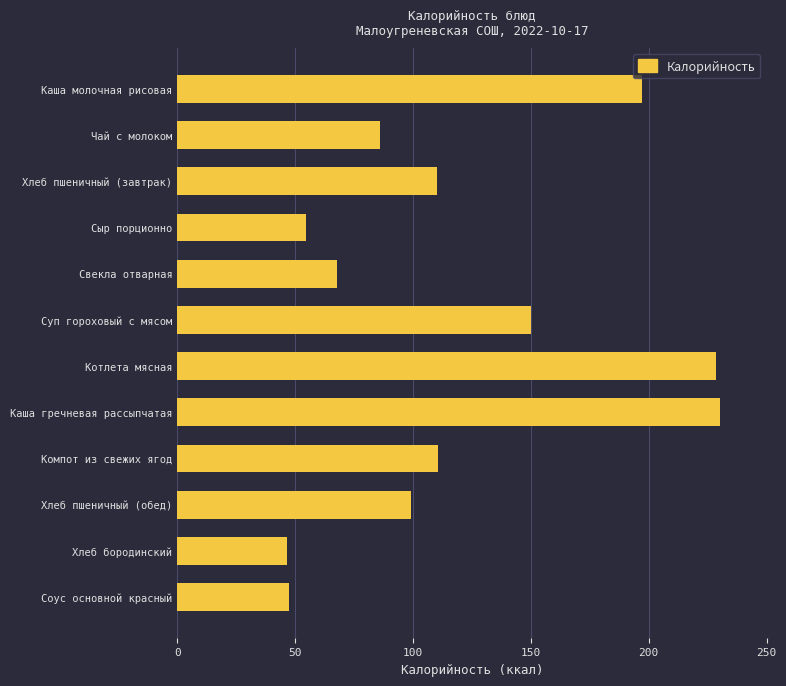

What is the ratio of the value at Хлеб пшеничный (завтрак) to the value at Сыр порционно?

2.0